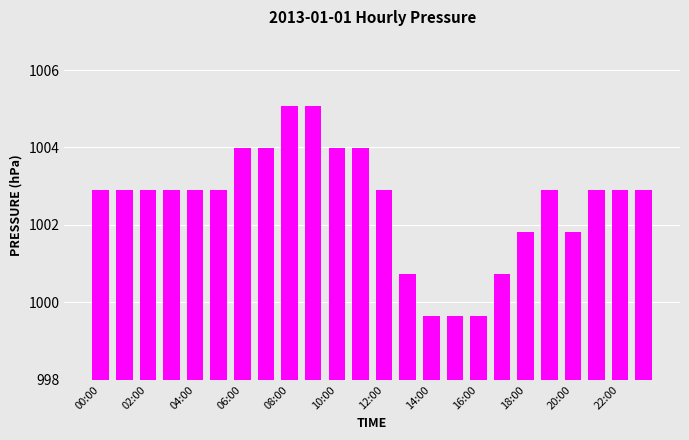

What is the maximum value shown in the chart?

1005.1